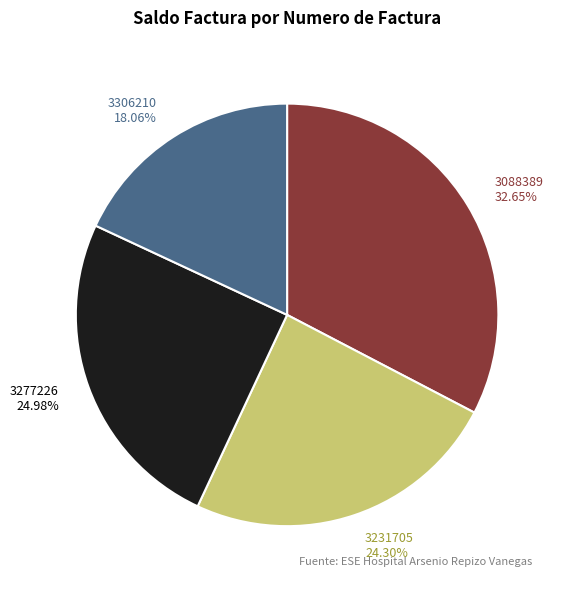

Do 3277226 and 3088389 together represent more than half of the pie?

Yes